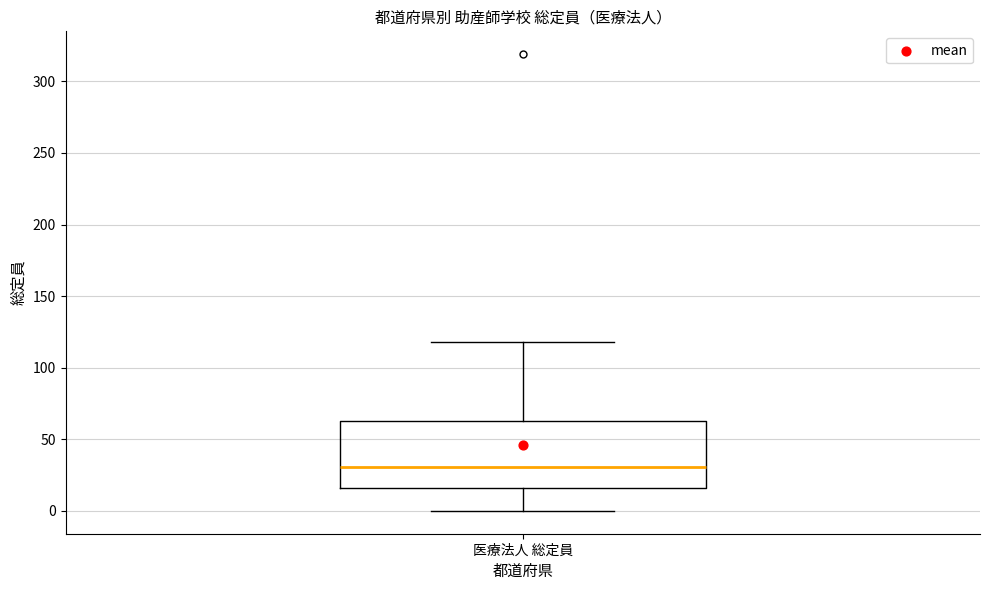

Read this box plot against the y-axis: the position of the median line, the range covered by the box, and the ends of both whiskers. The values are not printed on the chart, so give them approximately, as read against the axis.

median 30, box 15 to 65, whiskers 0 to 120